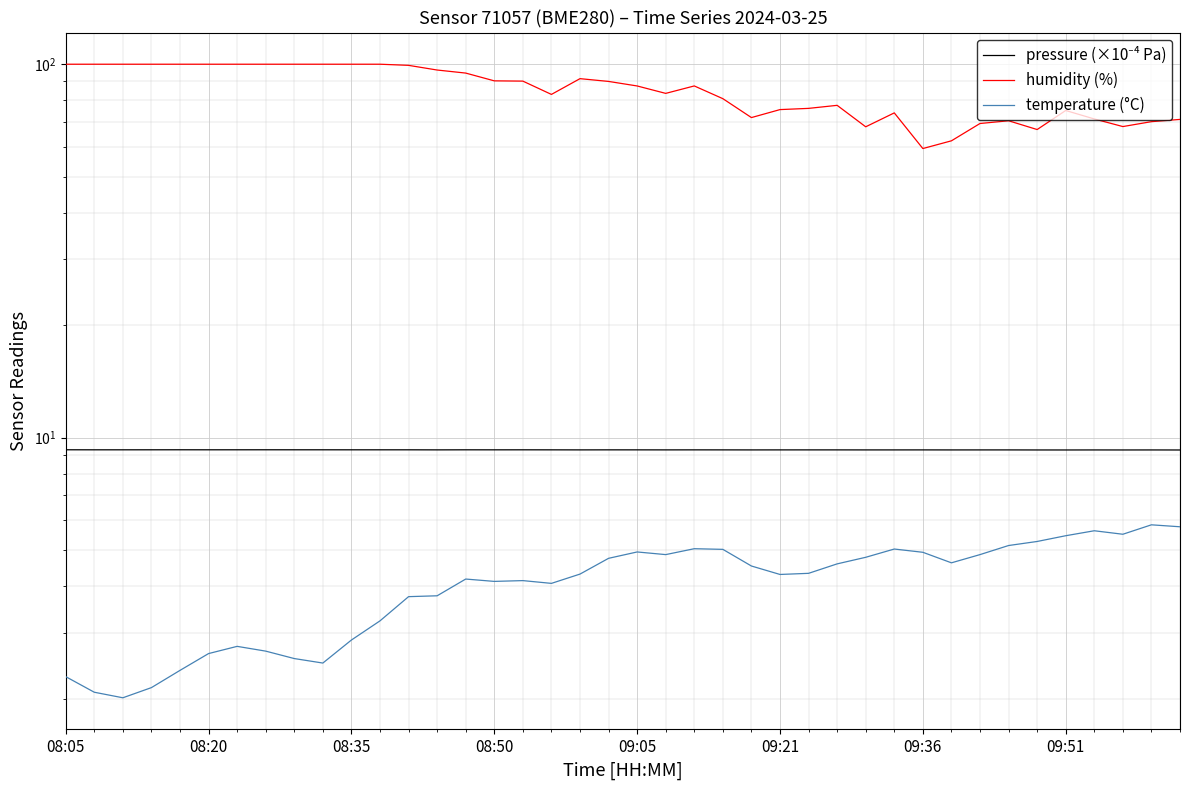

What is the lowest value of the temperature (°C) series?

2.0